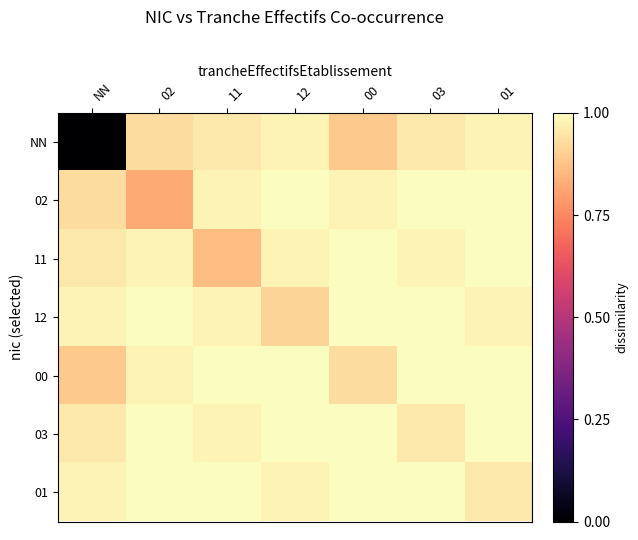

At which category is the sum across all series the highest?

01